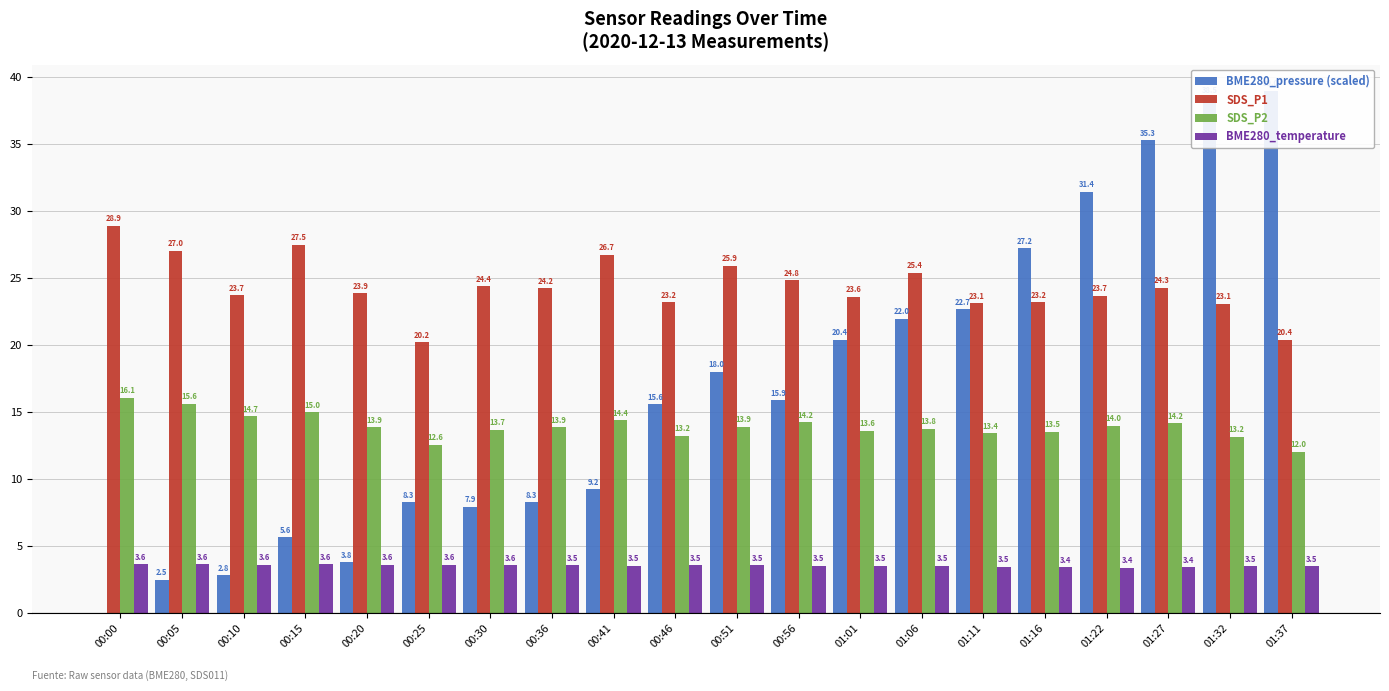

True or false: BME280_pressure (scaled) has a value of 3.8 at 00:20.

True